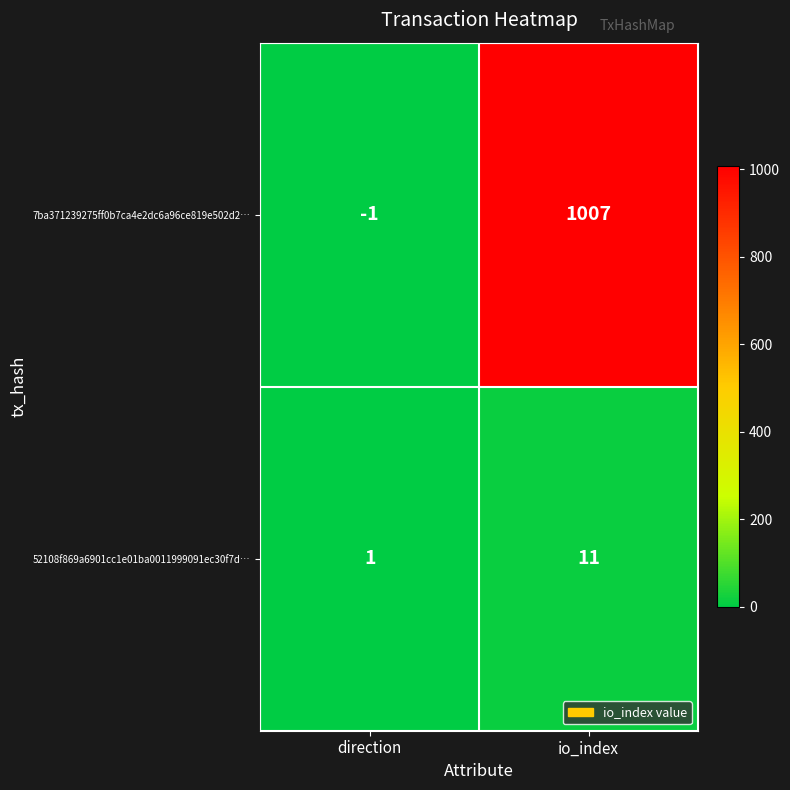

The 52108f869a6901cc1e01ba0011999091ec30f7d… series shows 2 at direction. True or false?

False